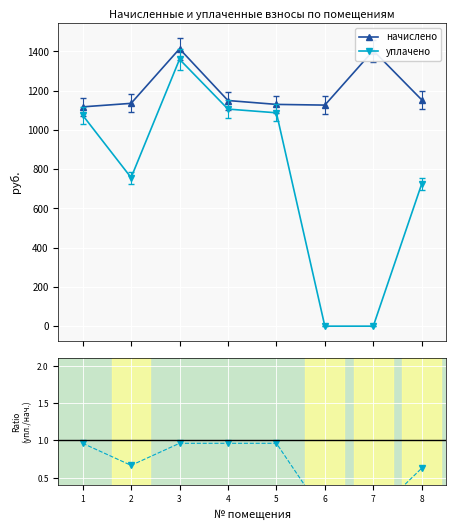

Is the value of начислено at 3 greater than the value of уплачено at 6?

Yes